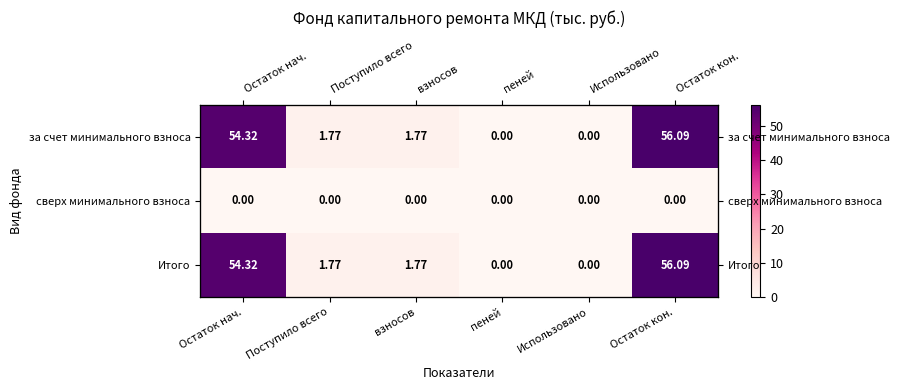

Which series has the largest range (max minus min)?

за счет минимального взноса